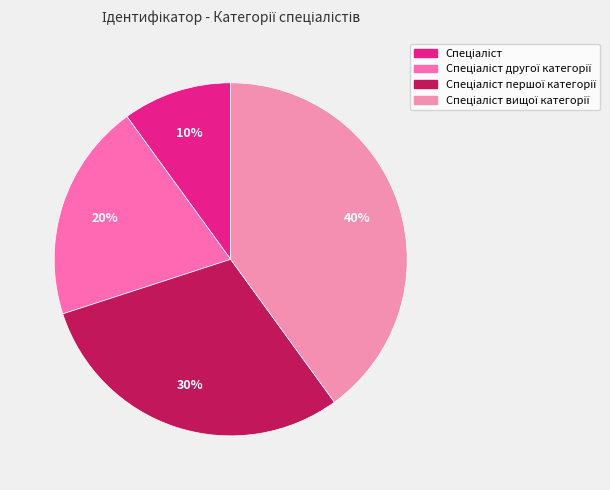

Between Спеціаліст другої категорії and Спеціаліст, which is larger?

Спеціаліст другої категорії